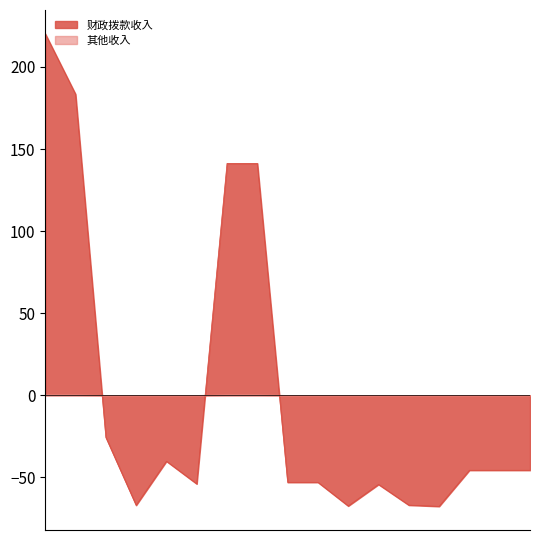

At which label does 其他收入 reach its minimum?

行政事业单位养老支出